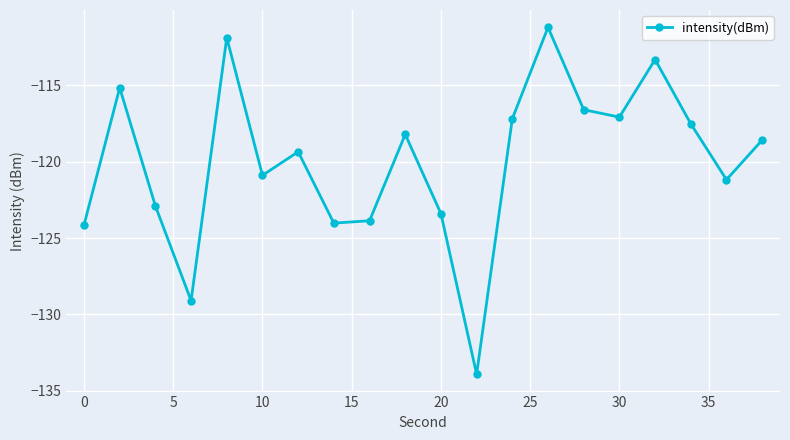

What is the sum of all values?

-2399.7